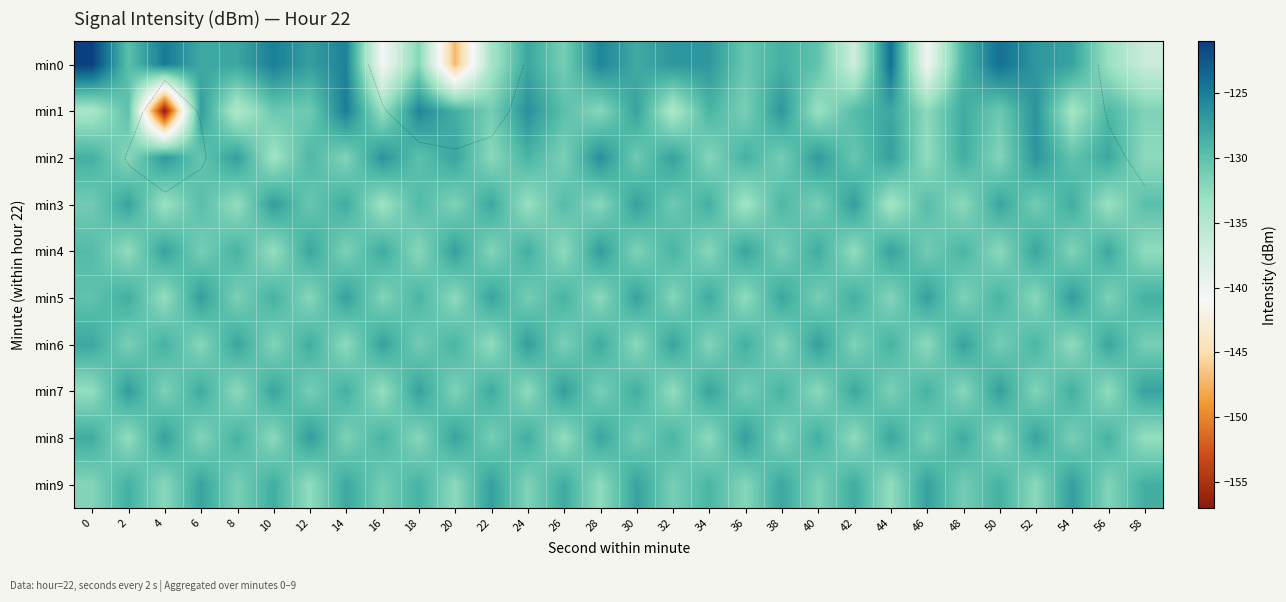

Which series has the largest range (max minus min)?

min1